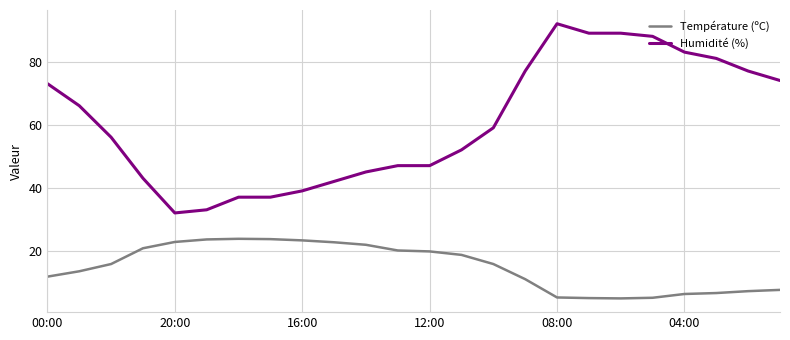

What is the lowest value of the Humidité (%) series?

32.0